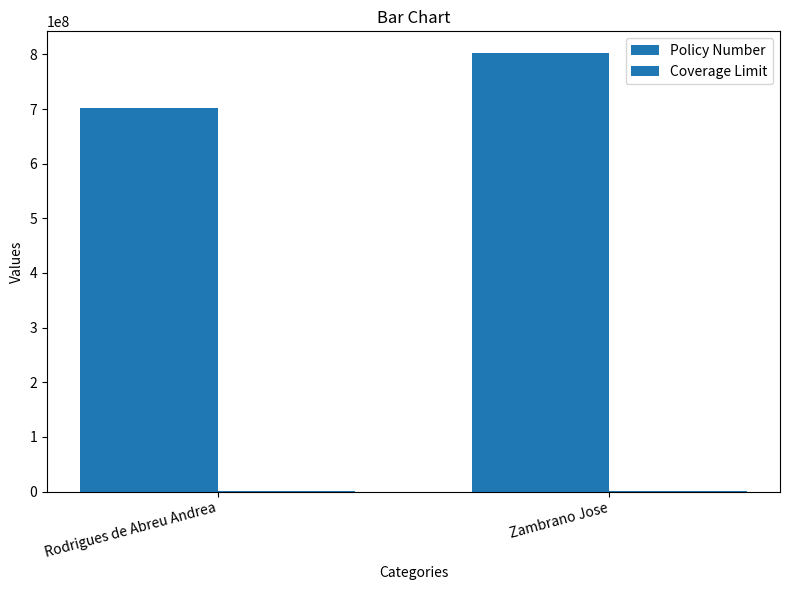

Which series has the largest range (max minus min)?

Policy Number